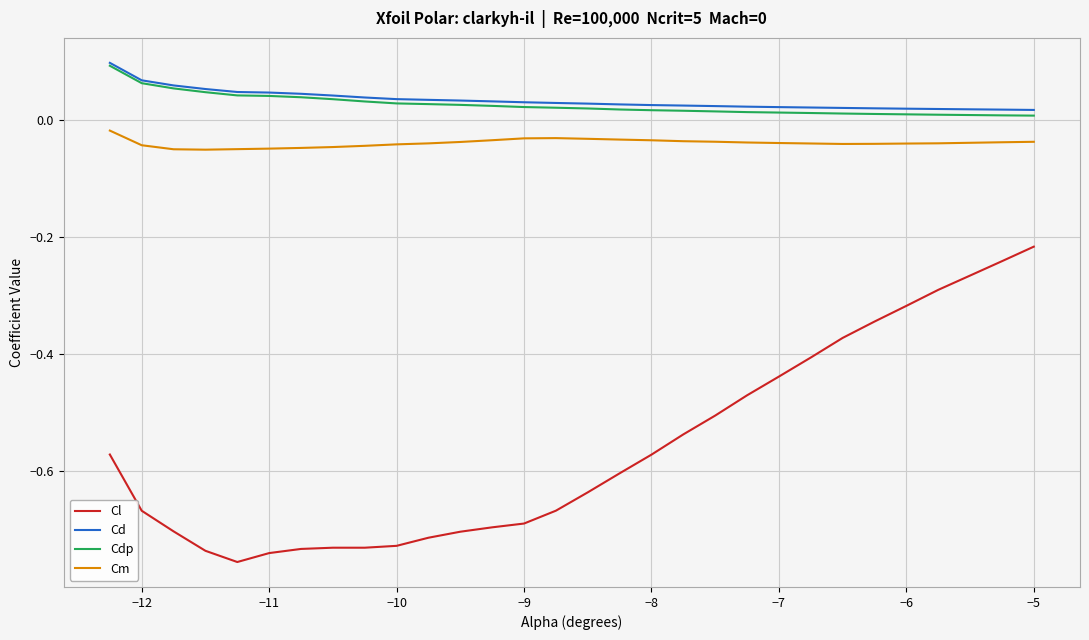

Which series has the widest spread of values?

Cl